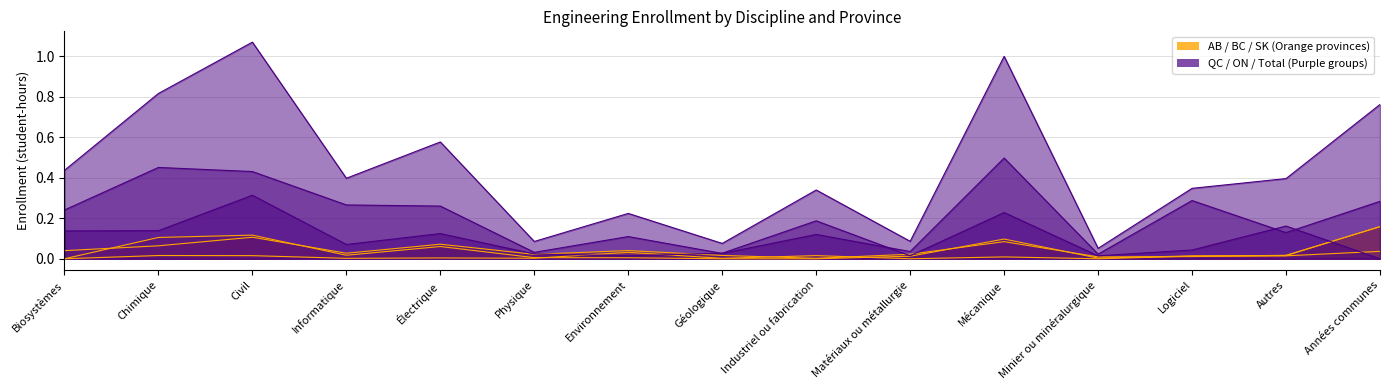

In SK, how many points are higher than both neighbors (excluding endpoints)?

5